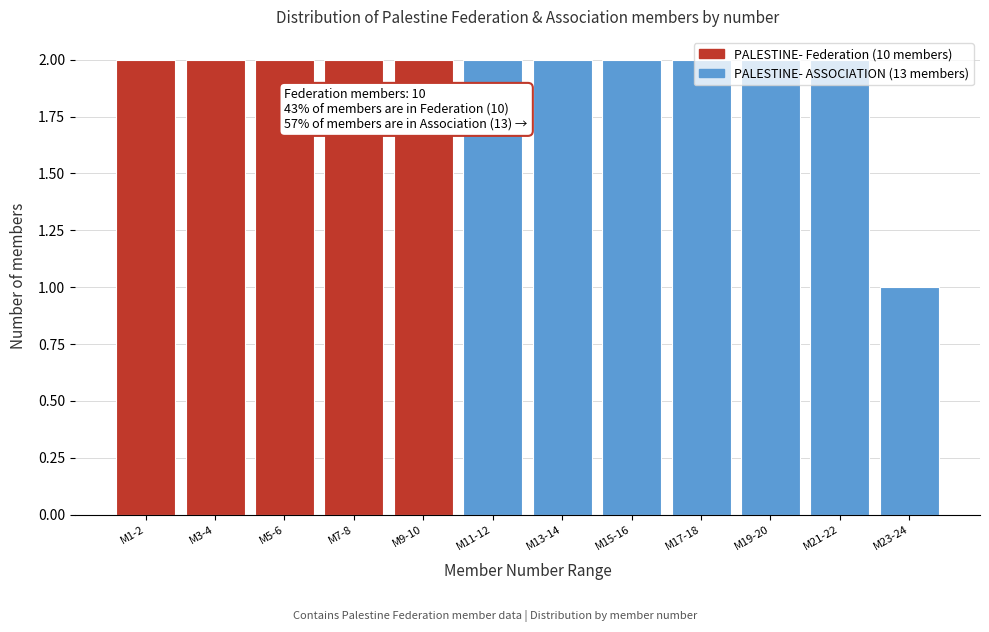

Which label corresponds to the smallest value in the chart?

M23-24